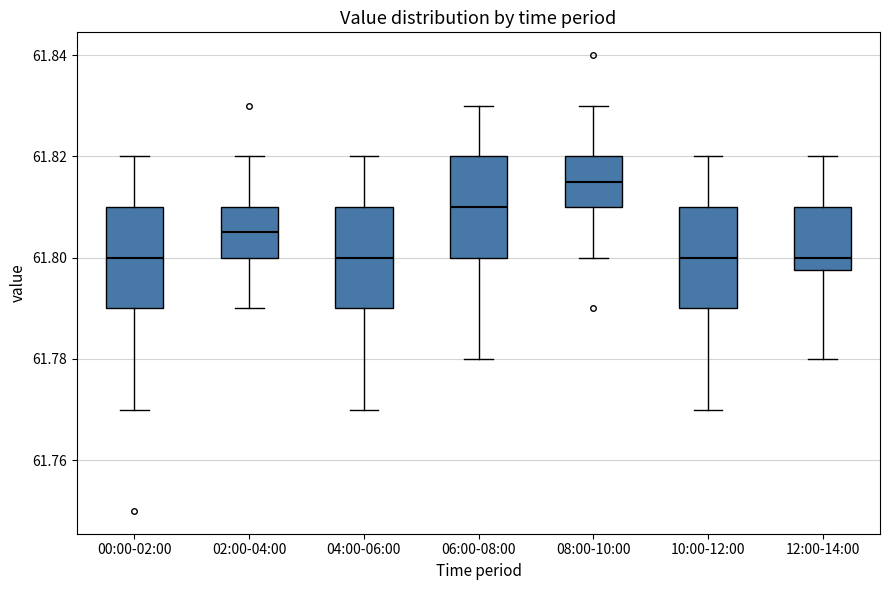

Reading left to right, transcribe this box plot: for each box, give where its median line is, the range the box spans, and where its two whiskers end, as read against the y-axis. The values are not printed on the chart, so give them approximately, as read against the axis.

00:00-02:00: median 61.800, box 61.790 to 61.810, whiskers 61.770 to 61.820
02:00-04:00: median 61.806, box 61.800 to 61.810, whiskers 61.790 to 61.820
04:00-06:00: median 61.800, box 61.790 to 61.810, whiskers 61.770 to 61.820
06:00-08:00: median 61.810, box 61.800 to 61.820, whiskers 61.780 to 61.830
08:00-10:00: median 61.816, box 61.810 to 61.820, whiskers 61.800 to 61.830
10:00-12:00: median 61.800, box 61.790 to 61.810, whiskers 61.770 to 61.820
12:00-14:00: median 61.800, box 61.798 to 61.810, whiskers 61.780 to 61.820